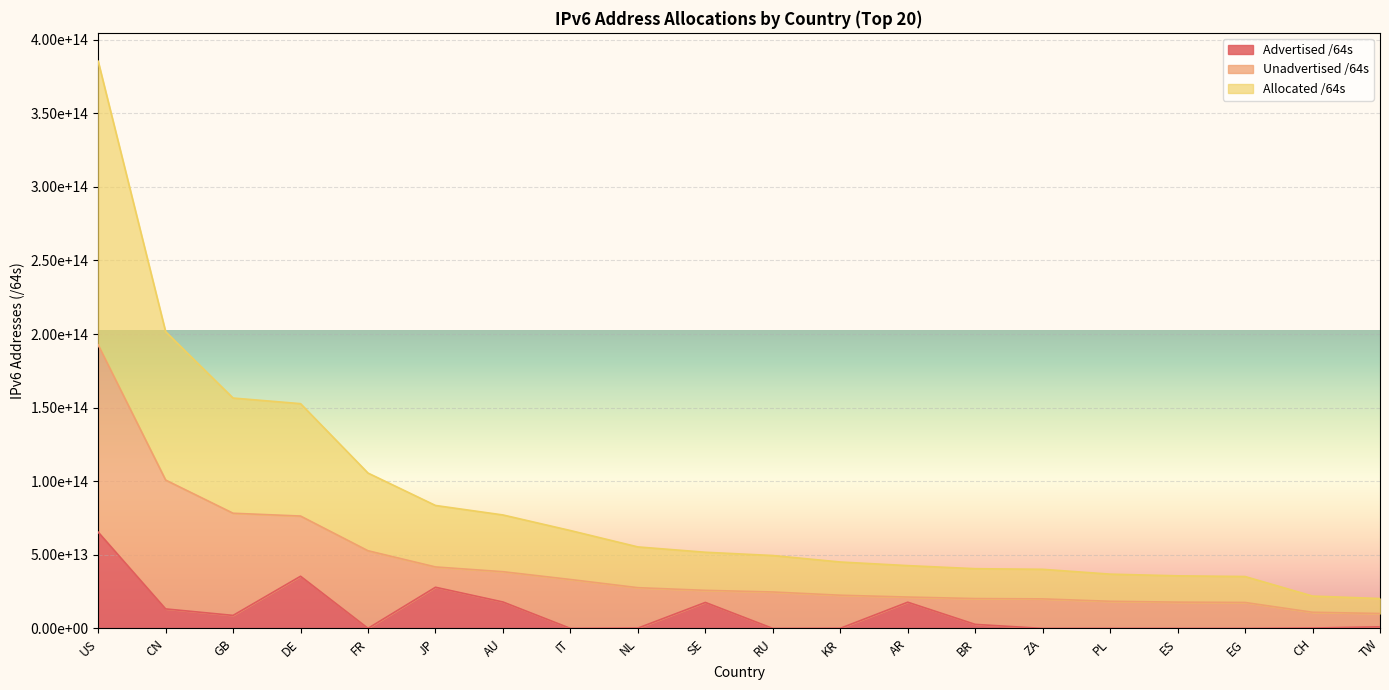

How many data points in Advertised /64s are less than 1097666330624?

10